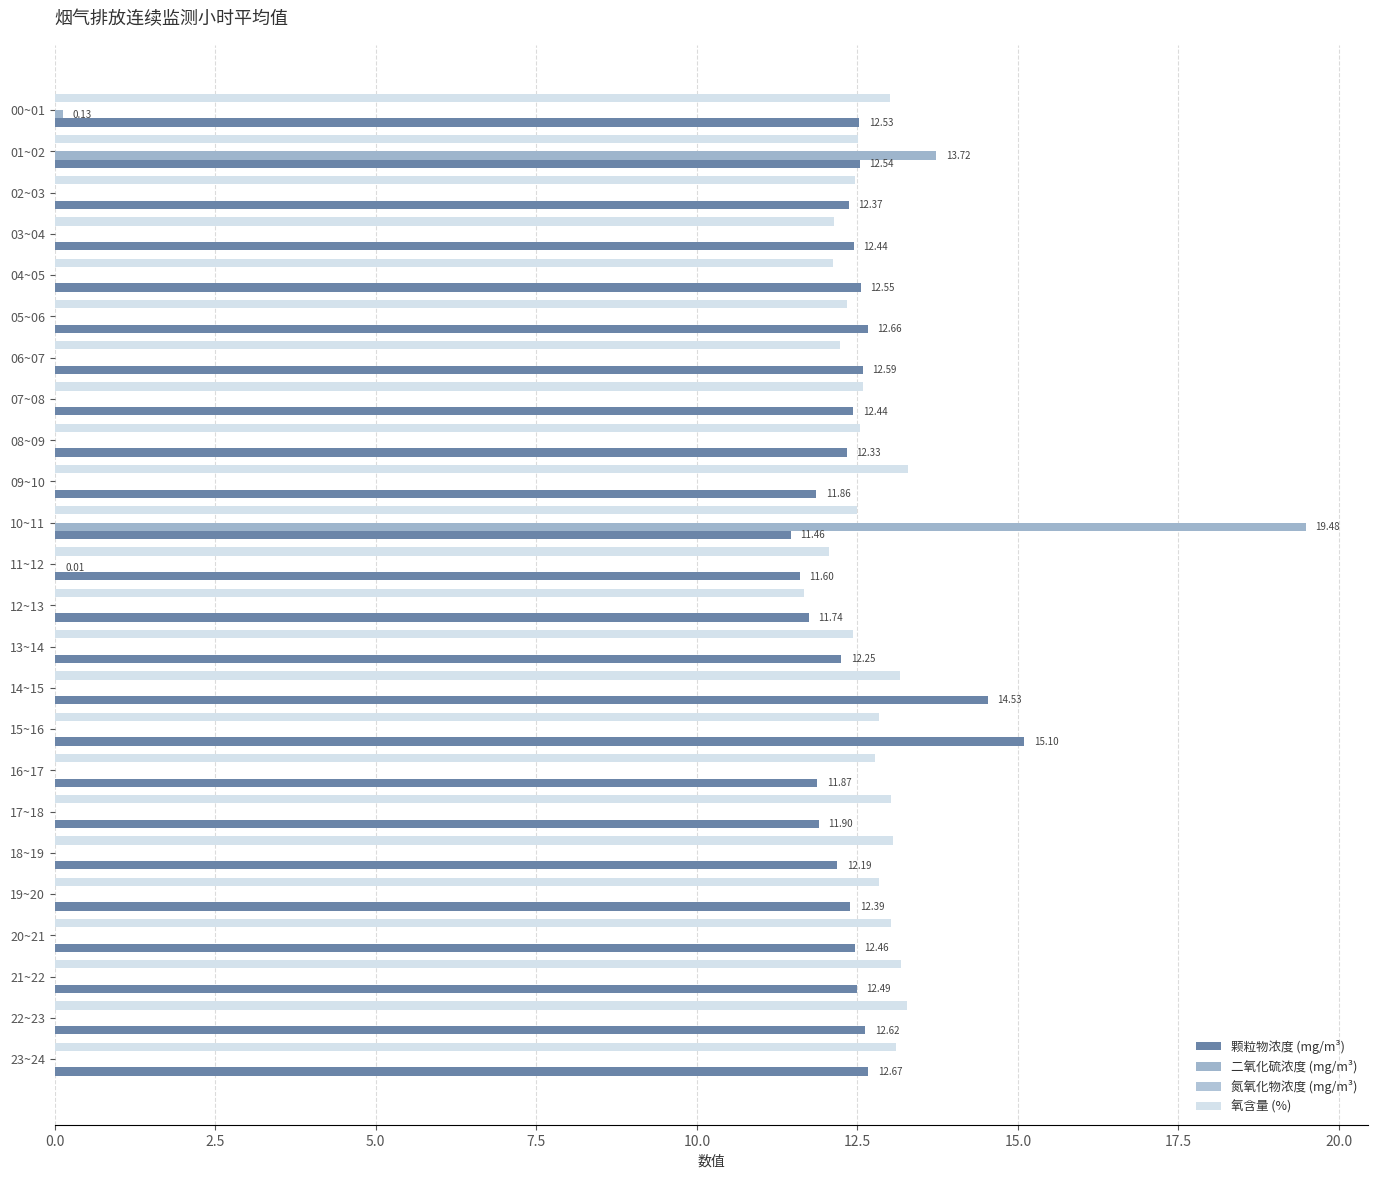

Count the number of data series in this chart.

3